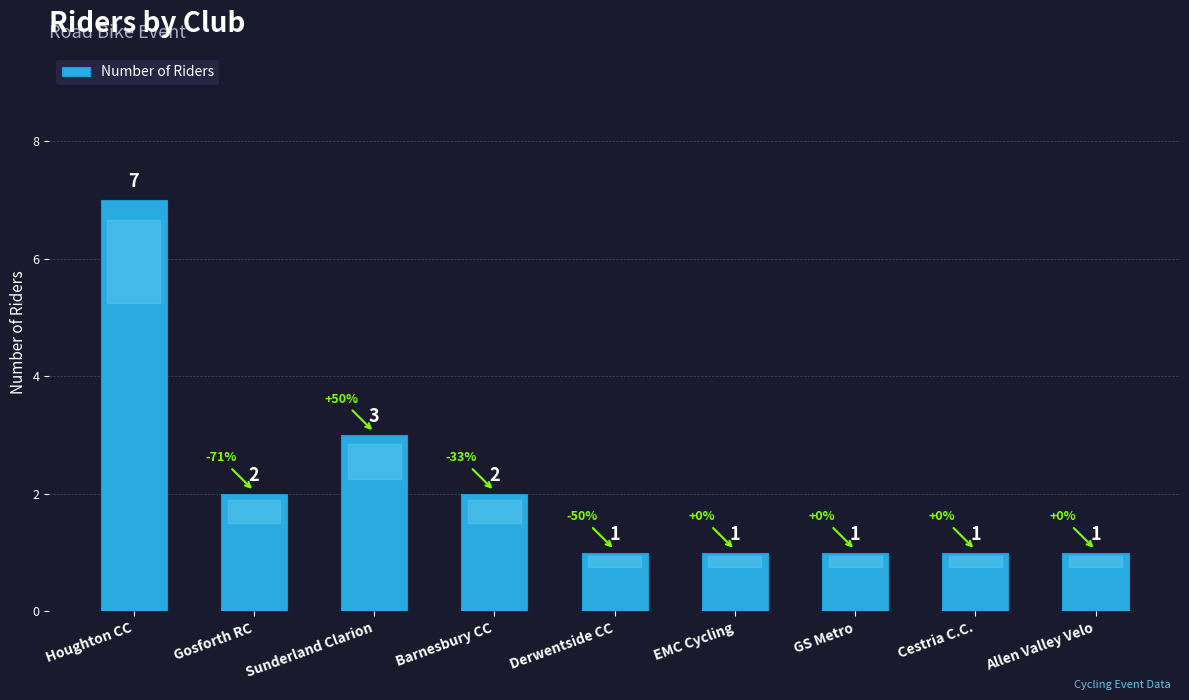

What is the value of the 3rd bar from the left?

3